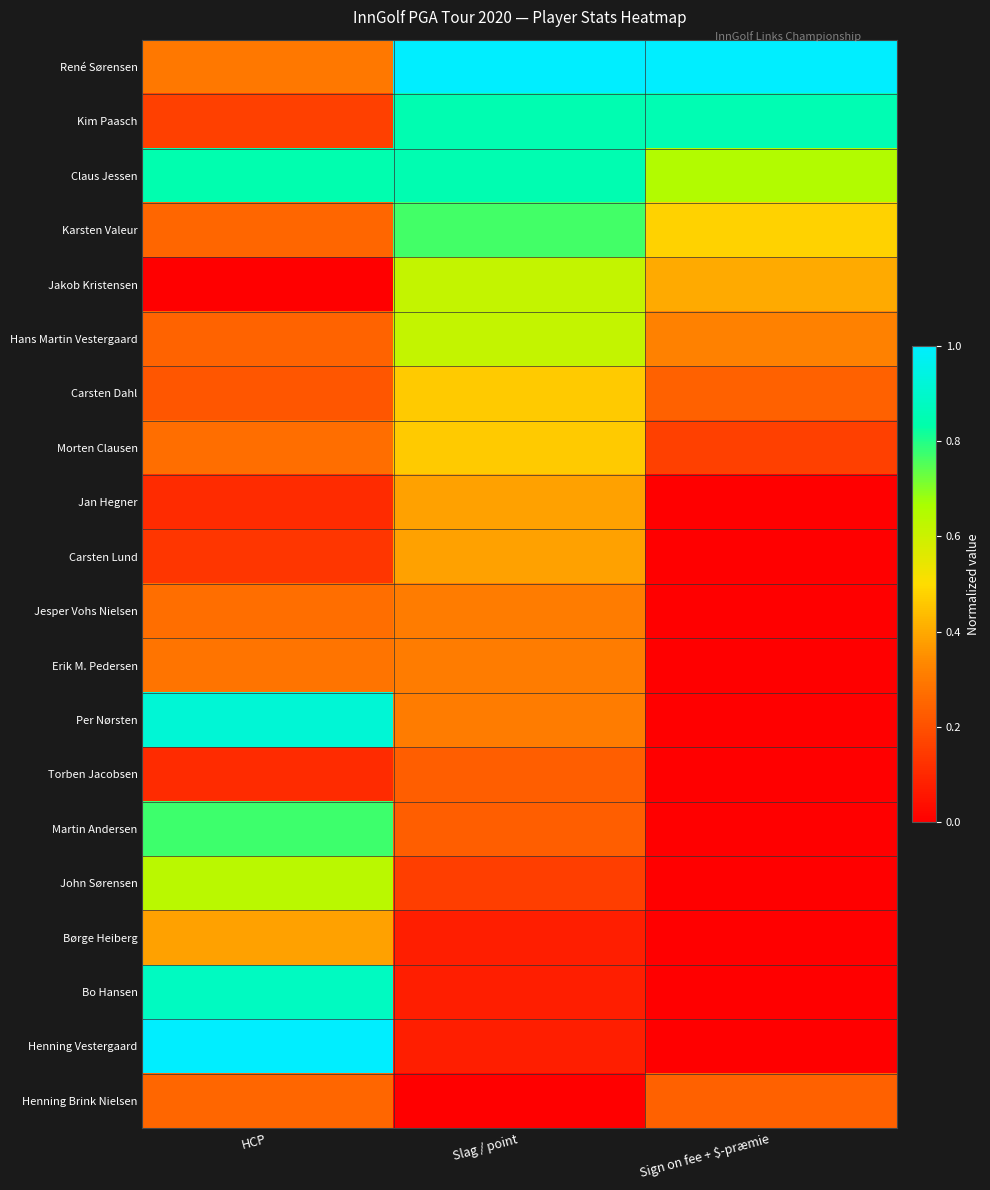

Rank the series at Sign on fee + $-præmie from lowest to highest value.

Jan Hegner, Carsten Lund, Jesper Vohs Nielsen, Erik M. Pedersen, Per Nørsten, Torben Jacobsen, Martin Andersen, John Sørensen, Børge Heiberg, Bo Hansen, Henning Vestergaard, Morten Clausen, Carsten Dahl, Henning Brink Nielsen, Hans Martin Vestergaard, Jakob Kristensen, Karsten Valeur, Claus Jessen, Kim Paasch, René Sørensen